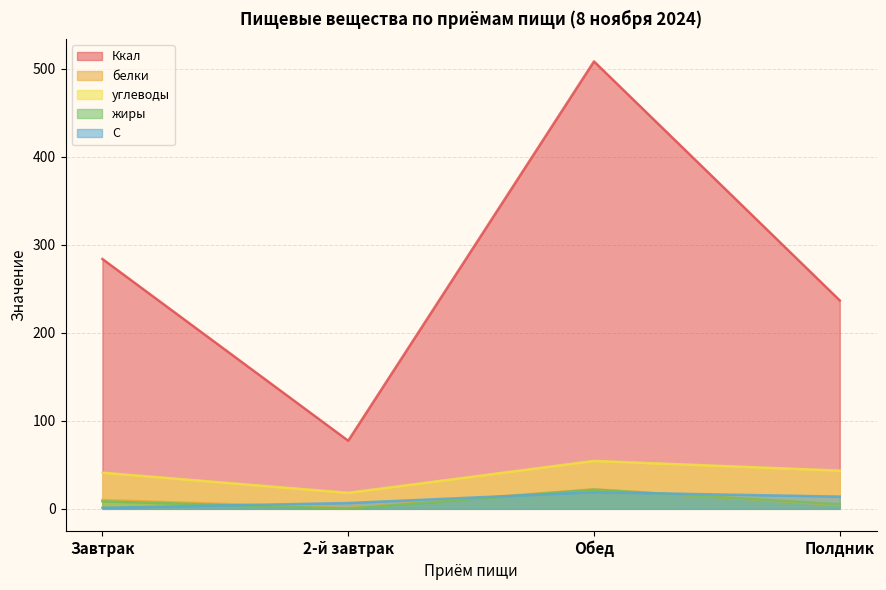

Read the углеводы value at Завтрак.

41.1